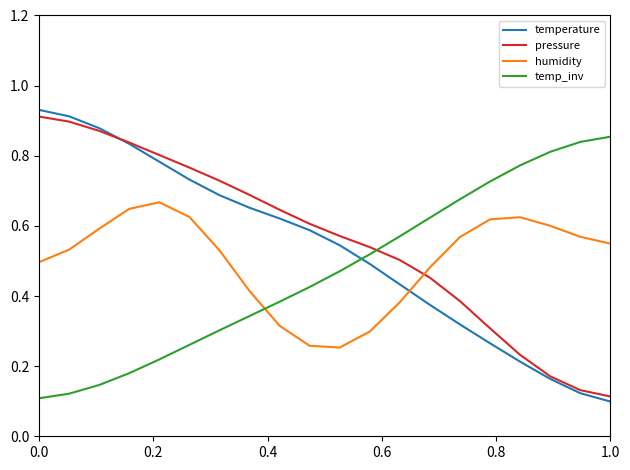

Does the chart display data point markers on the line(s)?

No